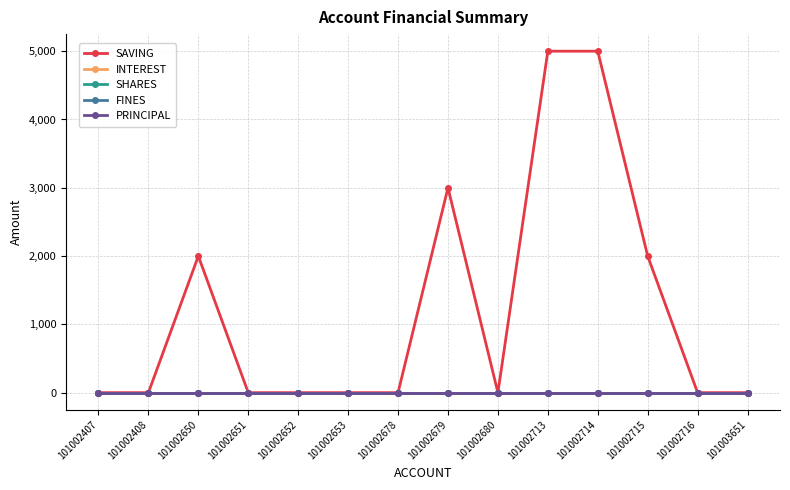

True or false: PRINCIPAL and FINES cross at least once.

False